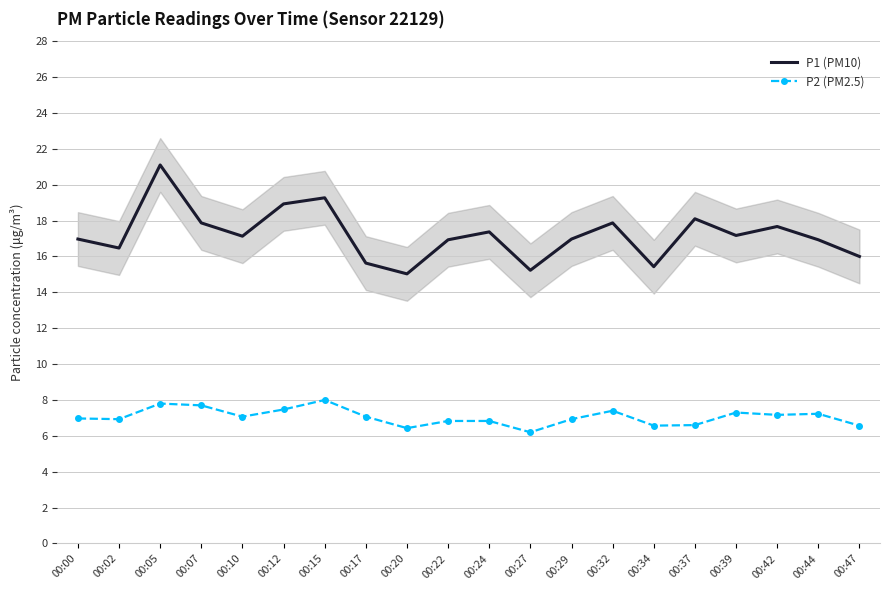

How many values in the P1 (PM10) series exceed 17?

10